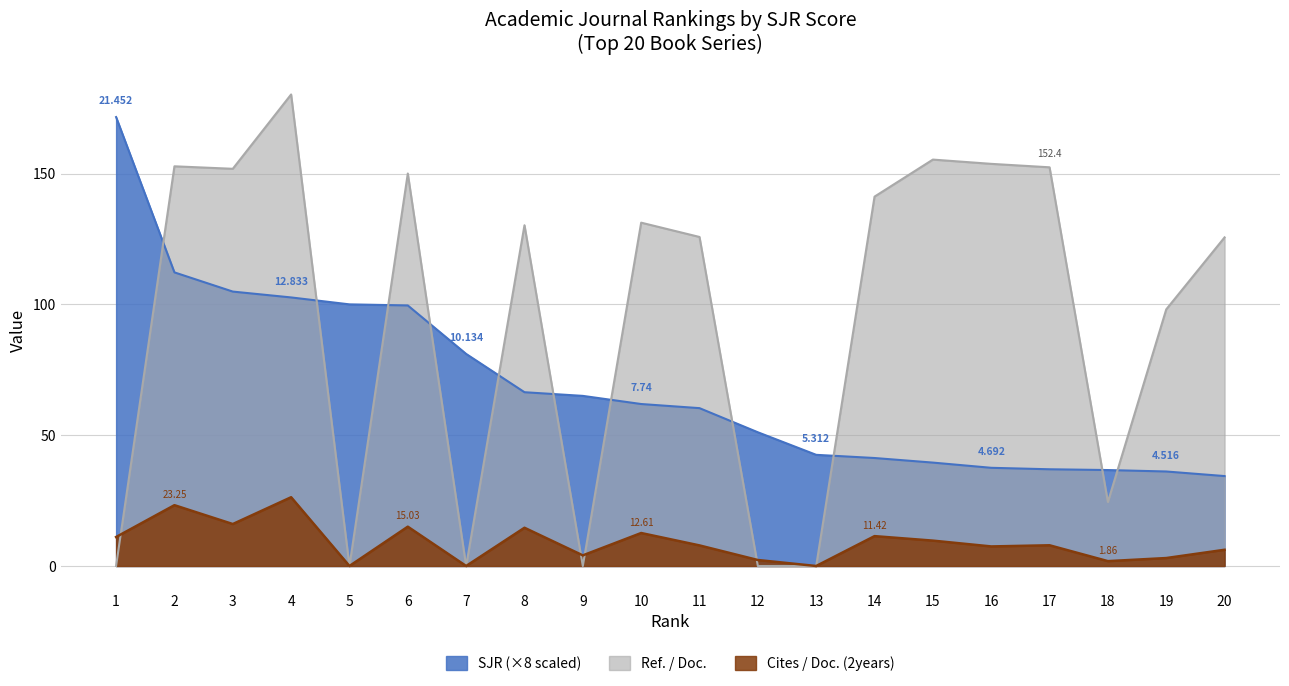

How many times do SJR and Ref. / Doc. cross each other?

11